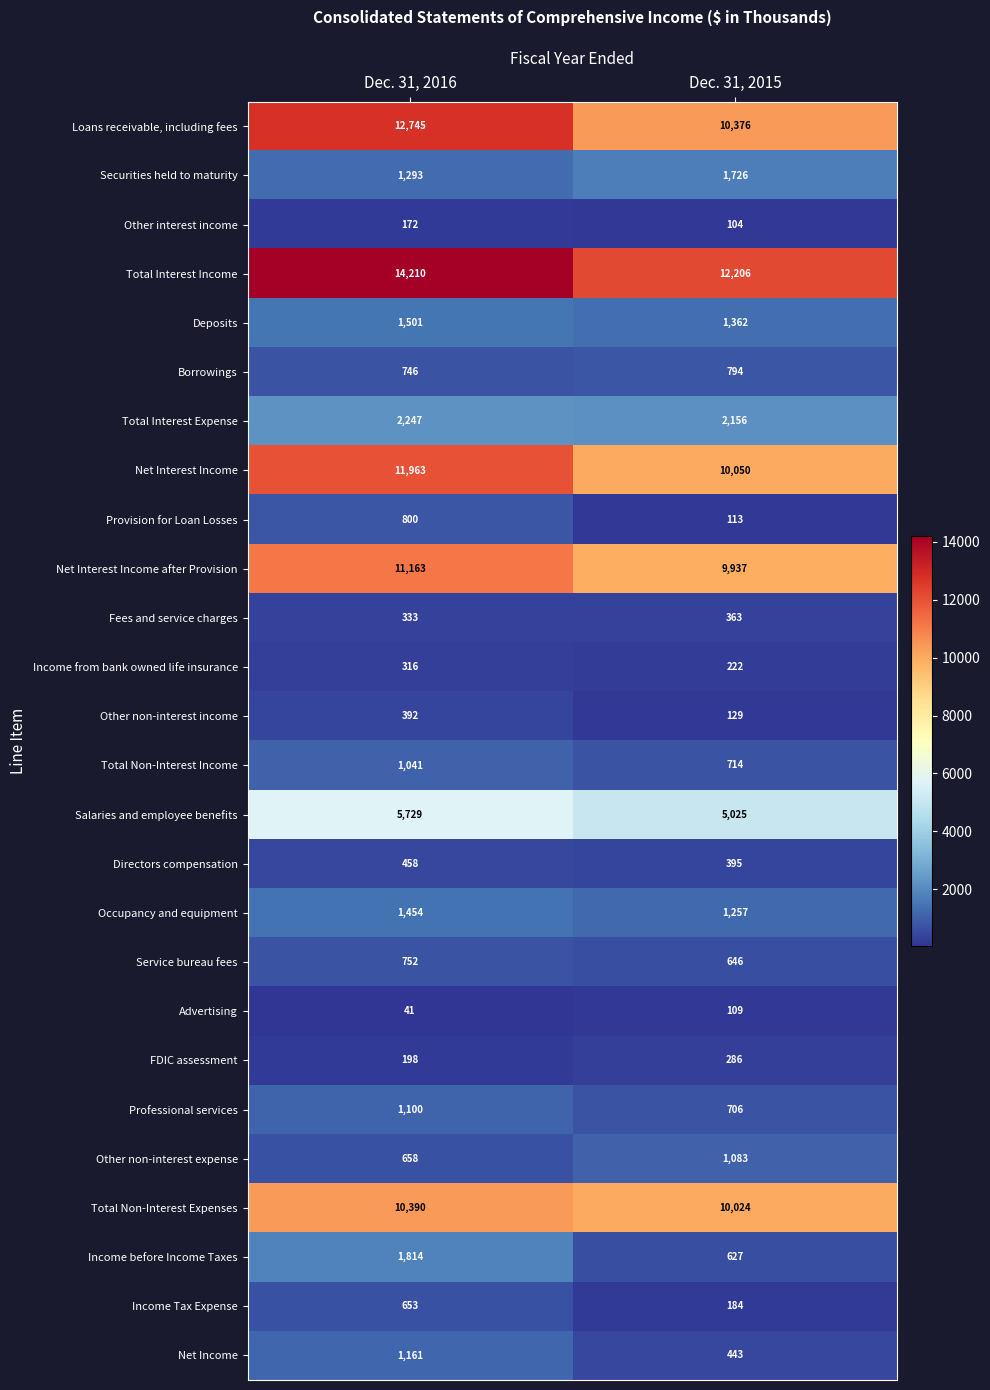

What is the sum of all Total Interest Income values?

26416